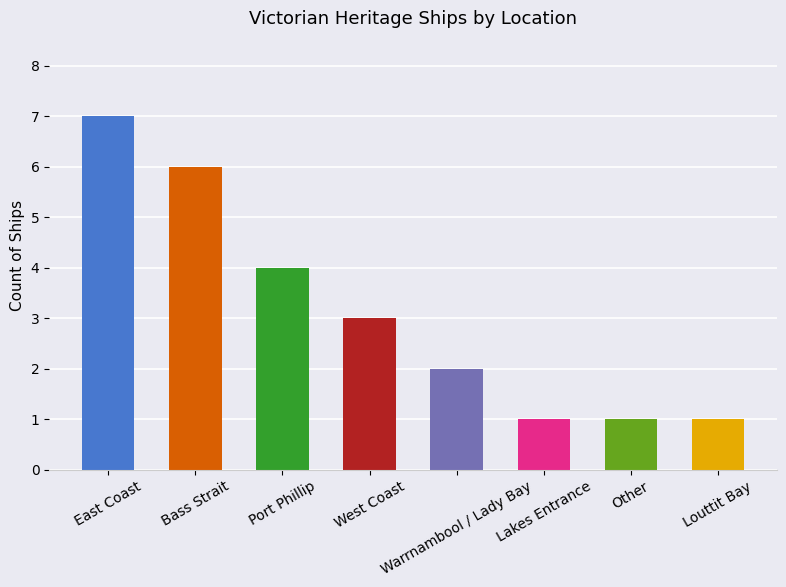

What is the greatest value displayed?

7